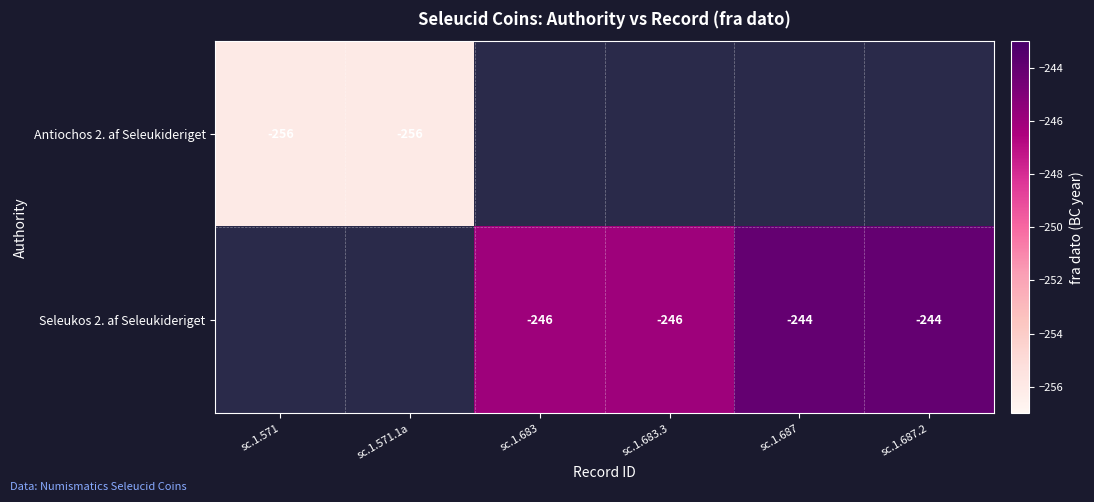

What is the total value across all series at sc.1.683?

-246